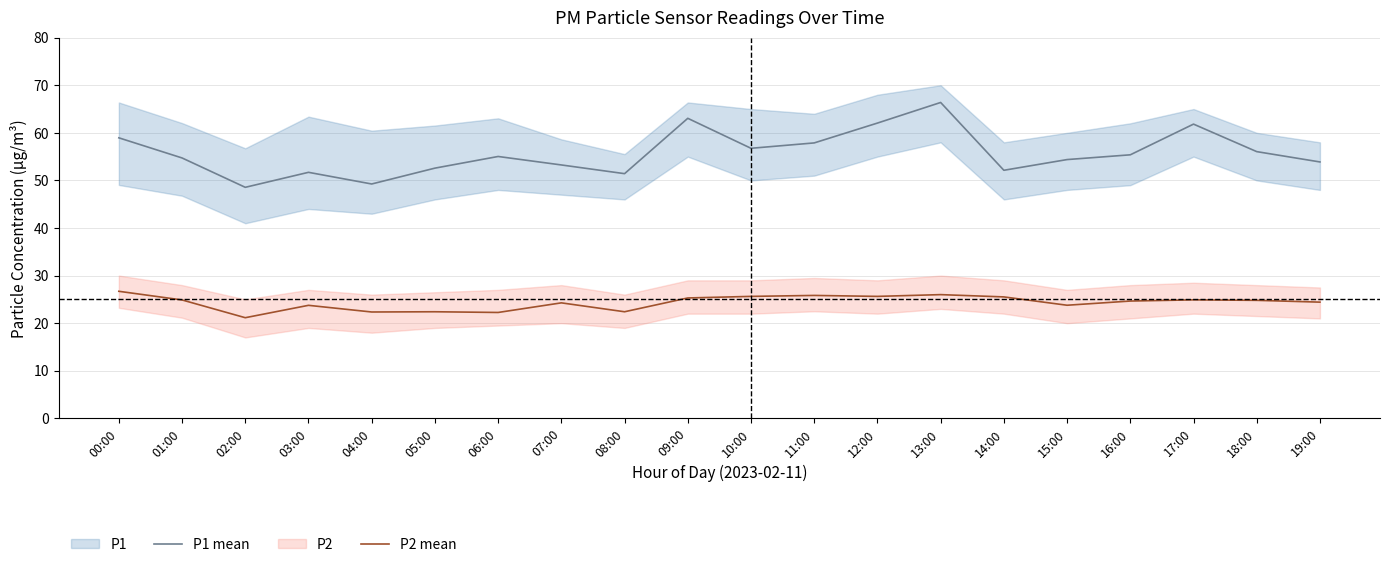

At which category is the sum across all series the highest?

13:00